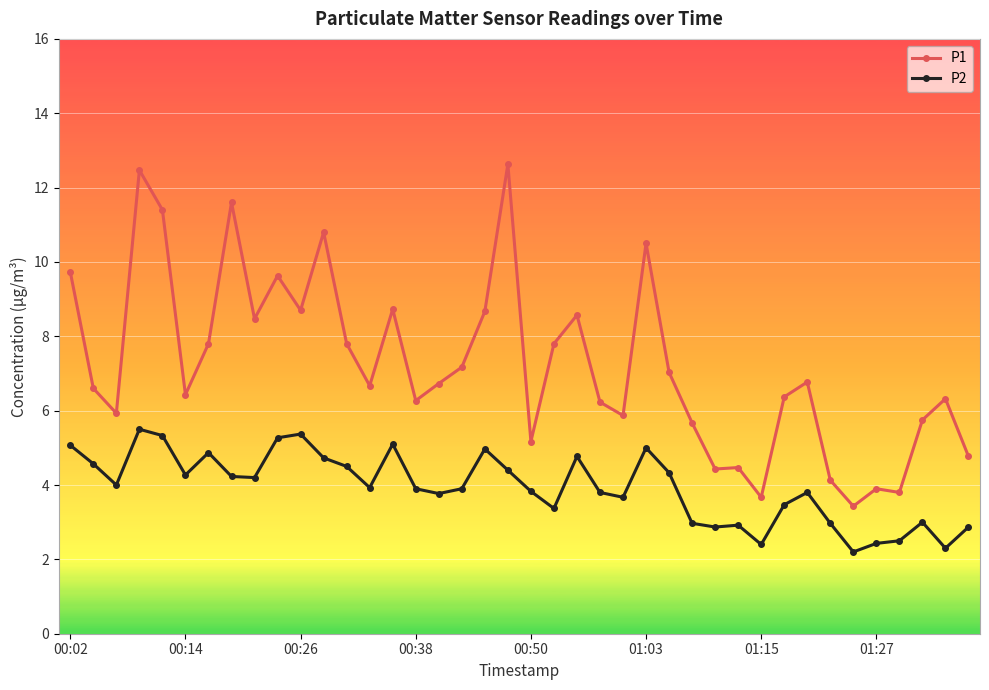

What are all the series names shown in the legend?

P1, P2